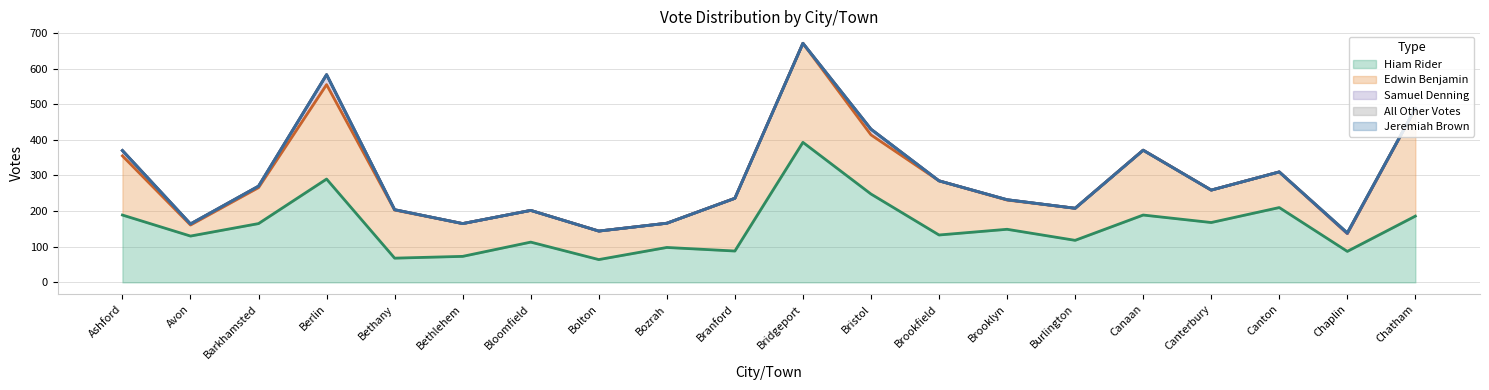

What is the sum of all Edwin Benjamin values?

2668